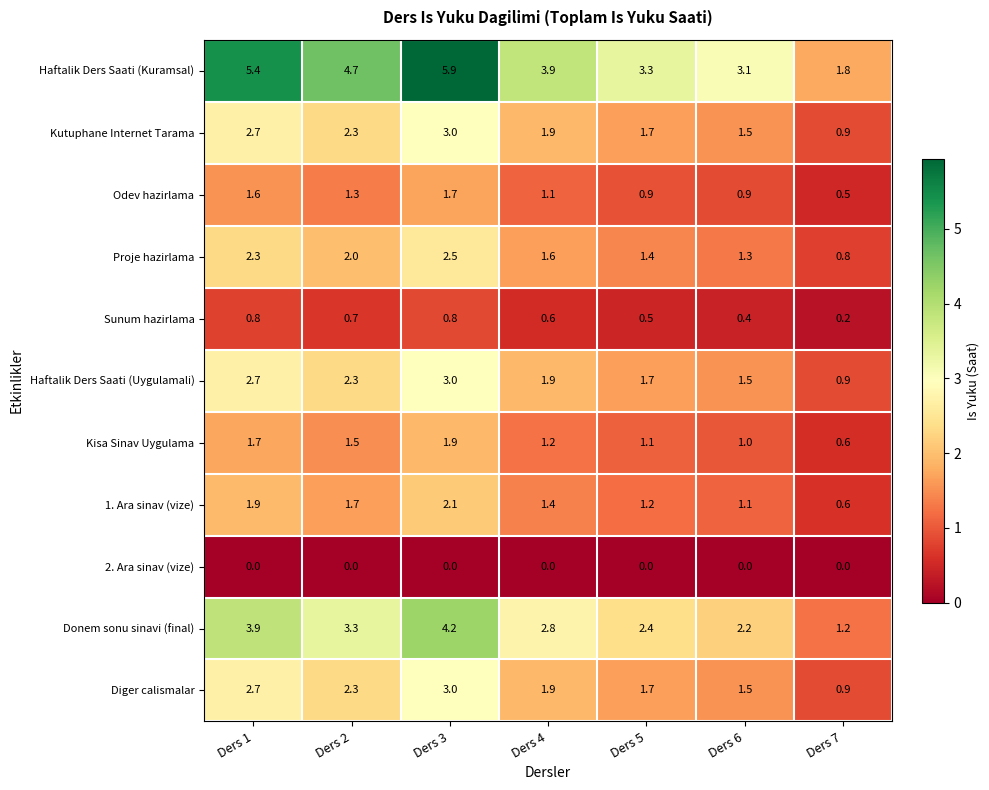

The value of Kutuphane Internet Tarama at Ders 1 is 3.7. True or false?

False